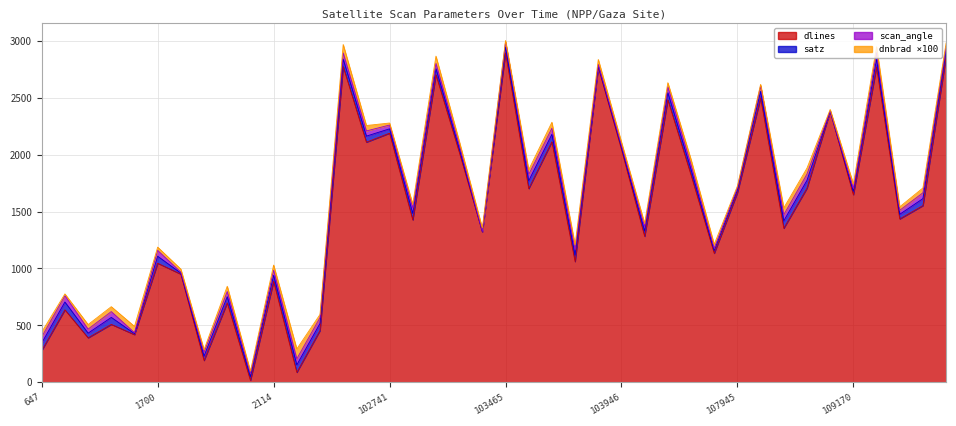

The dlines series shows 3401.6 at 101003. True or false?

False